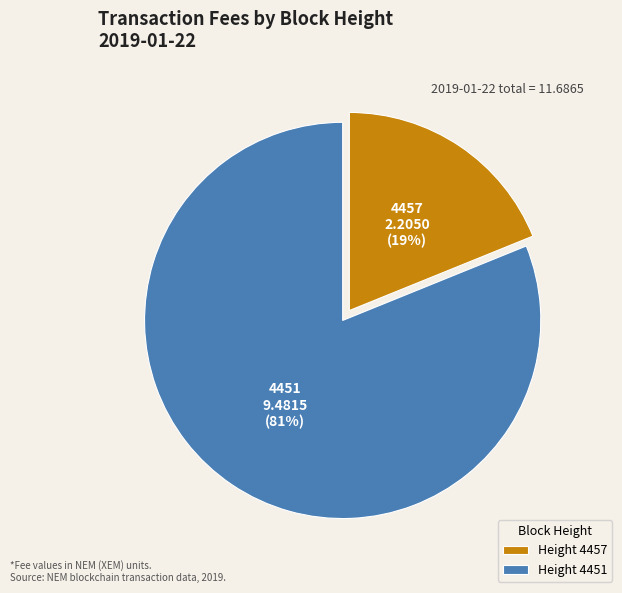

To the nearest percent, what is the difference between the largest and smallest slice percentages?

62%